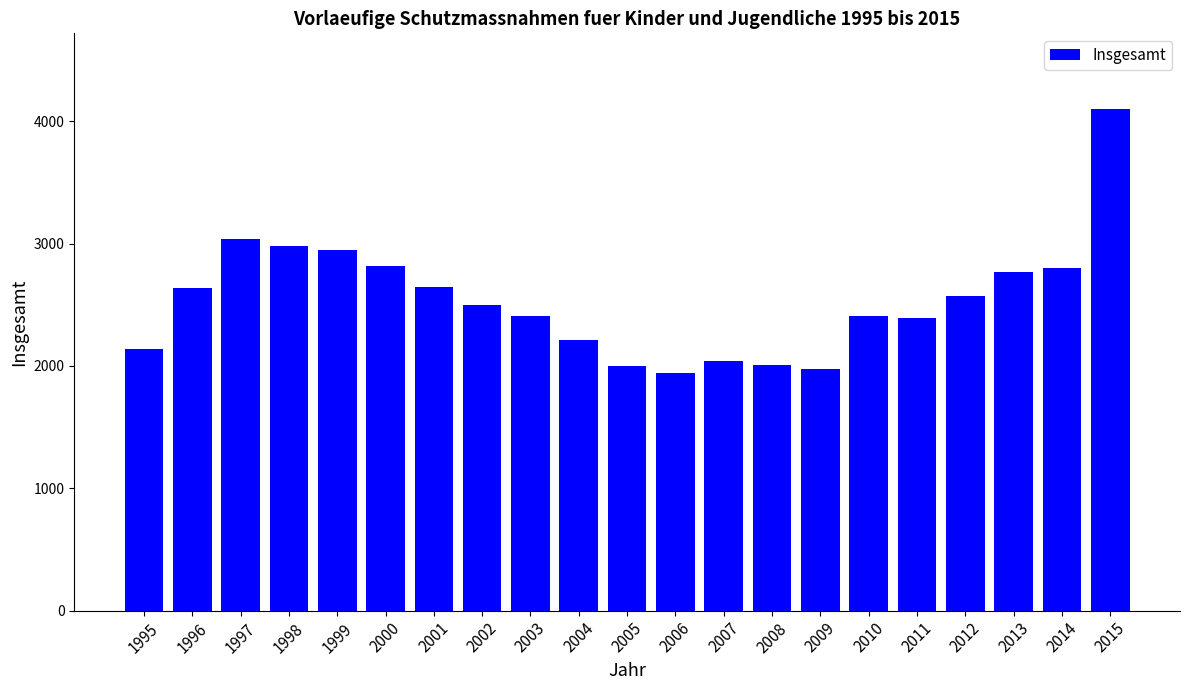

The value at 2008 is 2005. True or false?

True